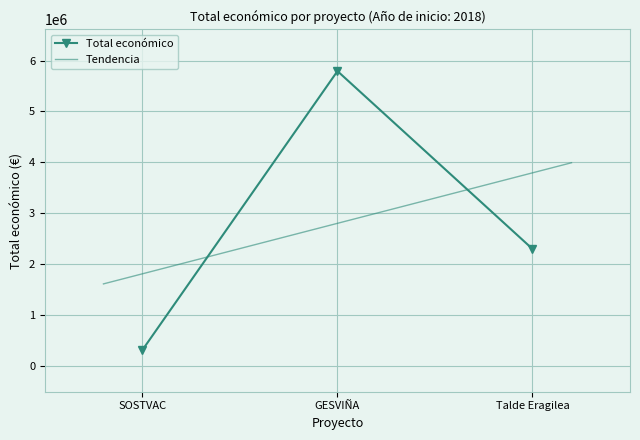

Is it true that the value at 2018 is 1470324?

False